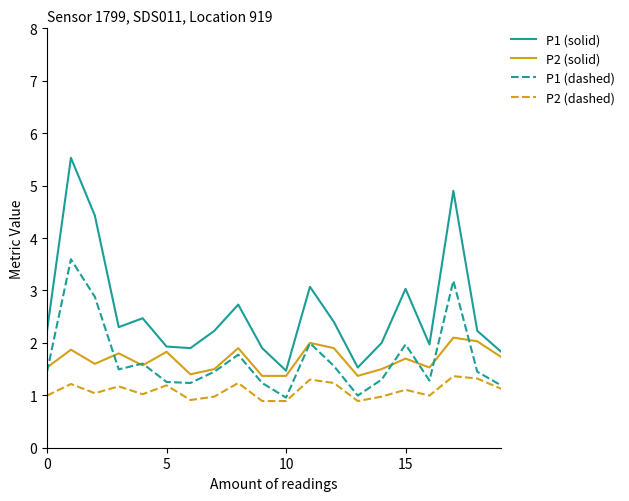

What is the greatest value displayed?

5.5